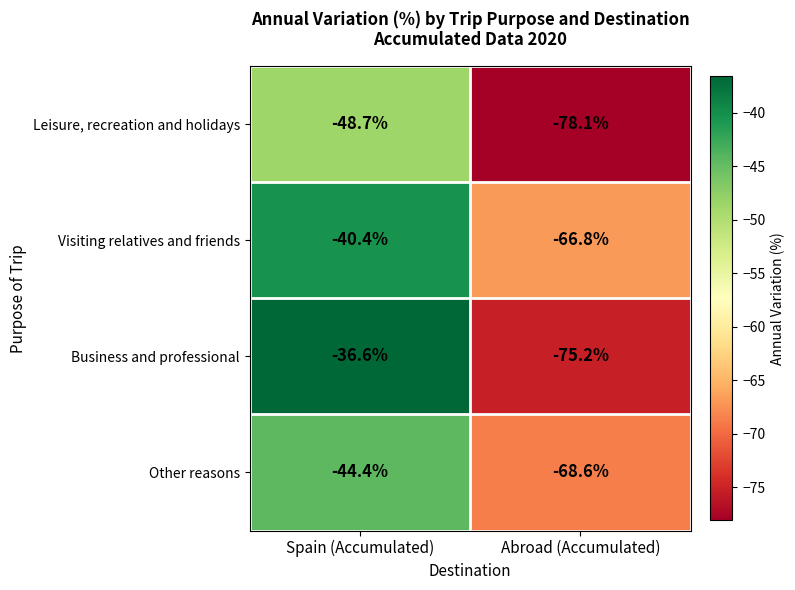

Rank the series by their maximum value, from highest to lowest.

Business and professional, Visiting relatives and friends, Other reasons, Leisure, recreation and holidays